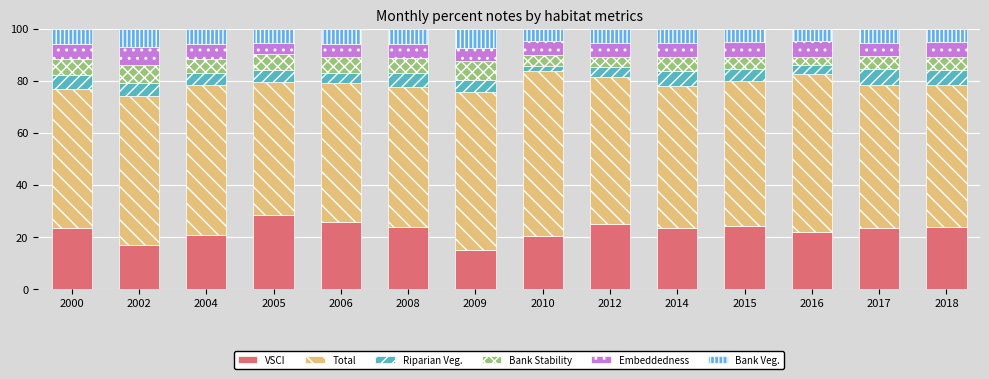

How many distinct data groups are displayed?

6